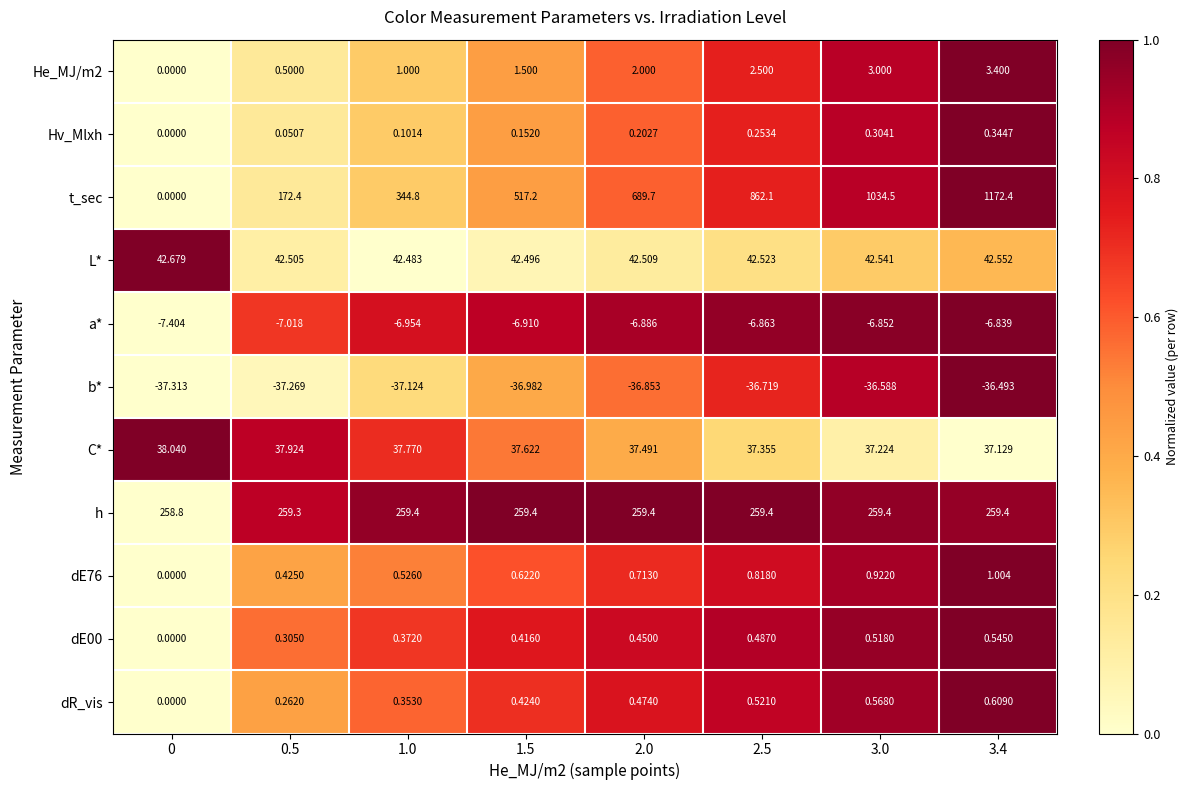

Which series has the largest range (max minus min)?

t_sec